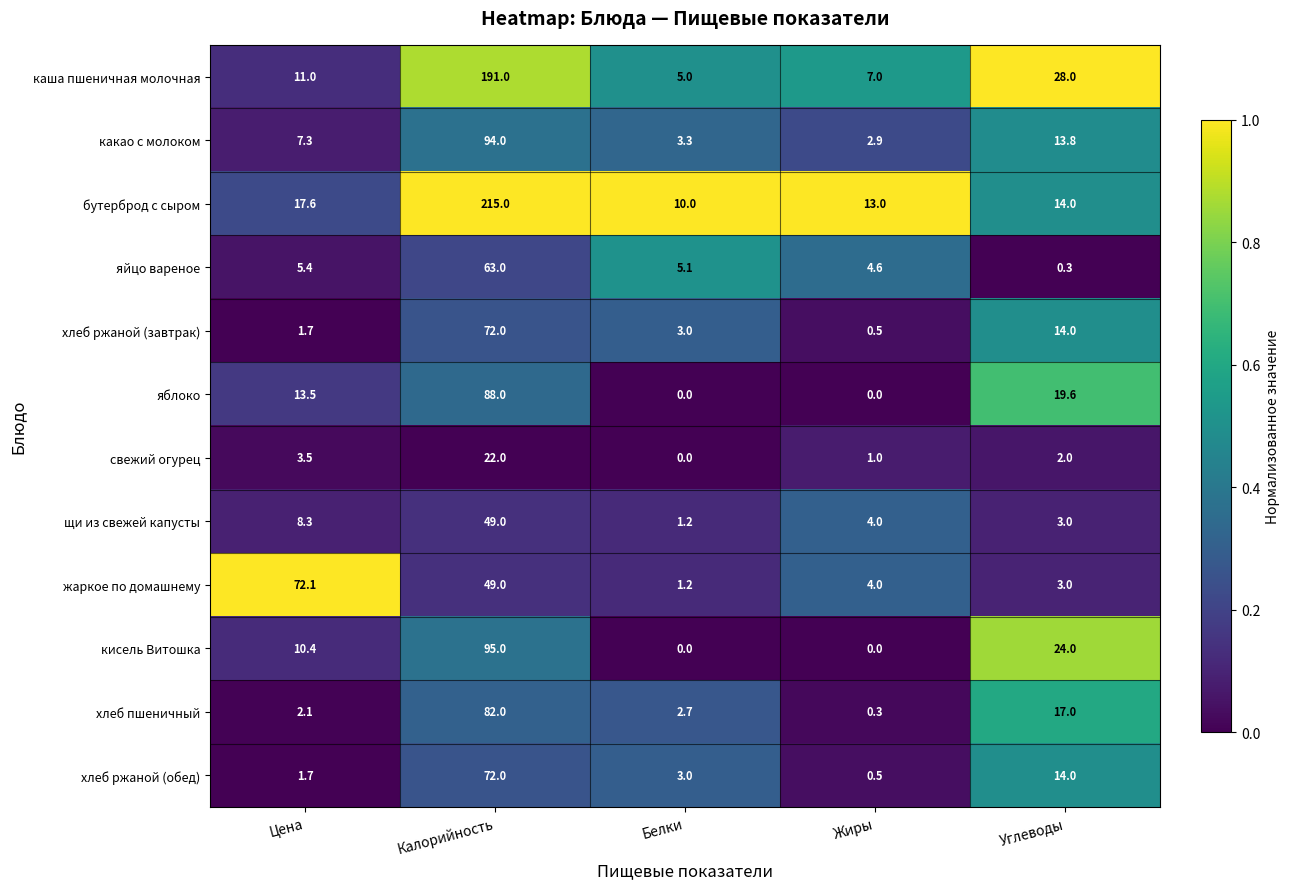

Which series has the largest range (max minus min)?

бутерброд с сыром